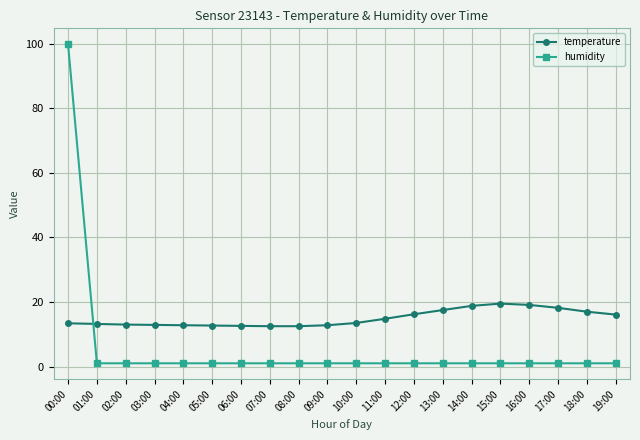

What are all the series names shown in the legend?

temperature, humidity